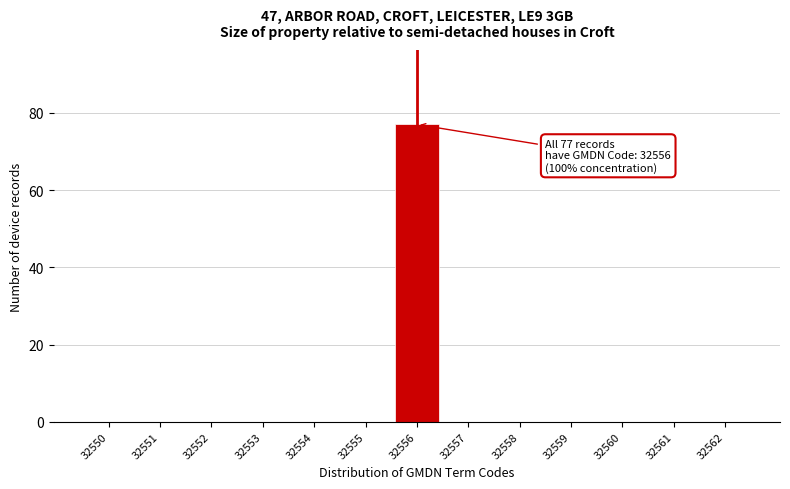

Reading left to right, list all the values displayed in this chart.

32550=0	32551=0	32552=0	32553=0	32554=0	32555=0	32556=77	32557=0	32558=0	32559=0	32560=0	32561=0	32562=0